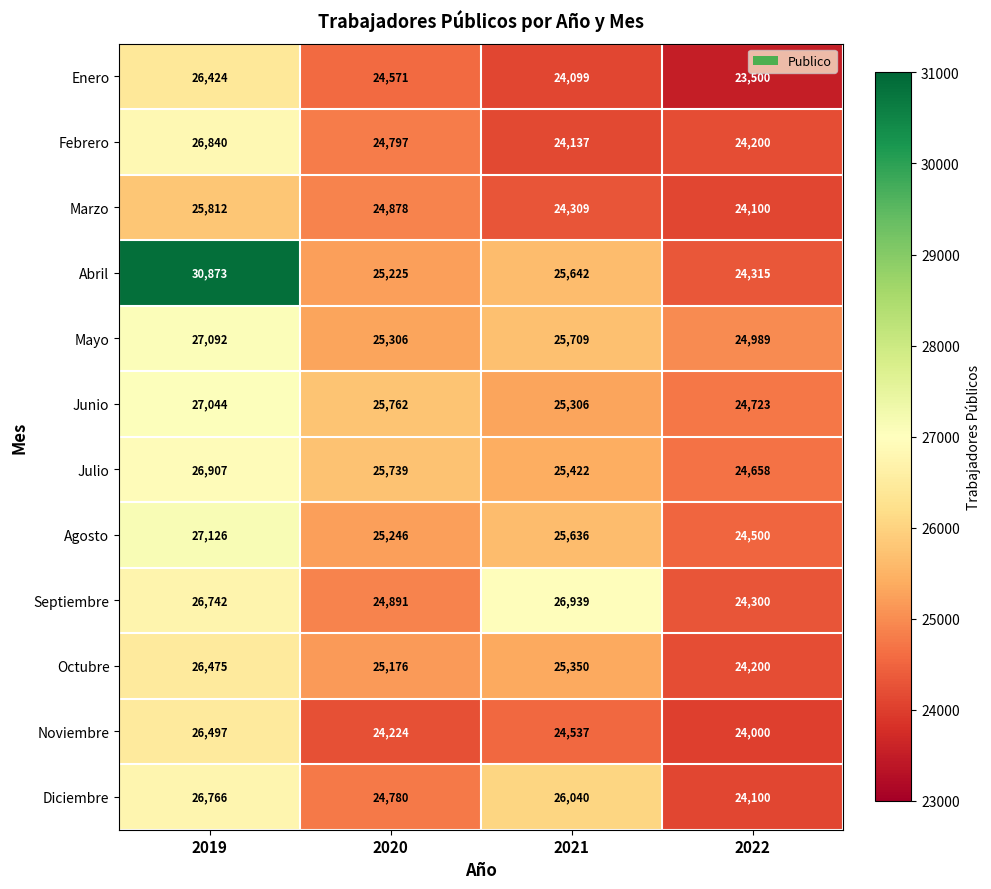

Read the Abril value at 2022, to the nearest 100.

24300